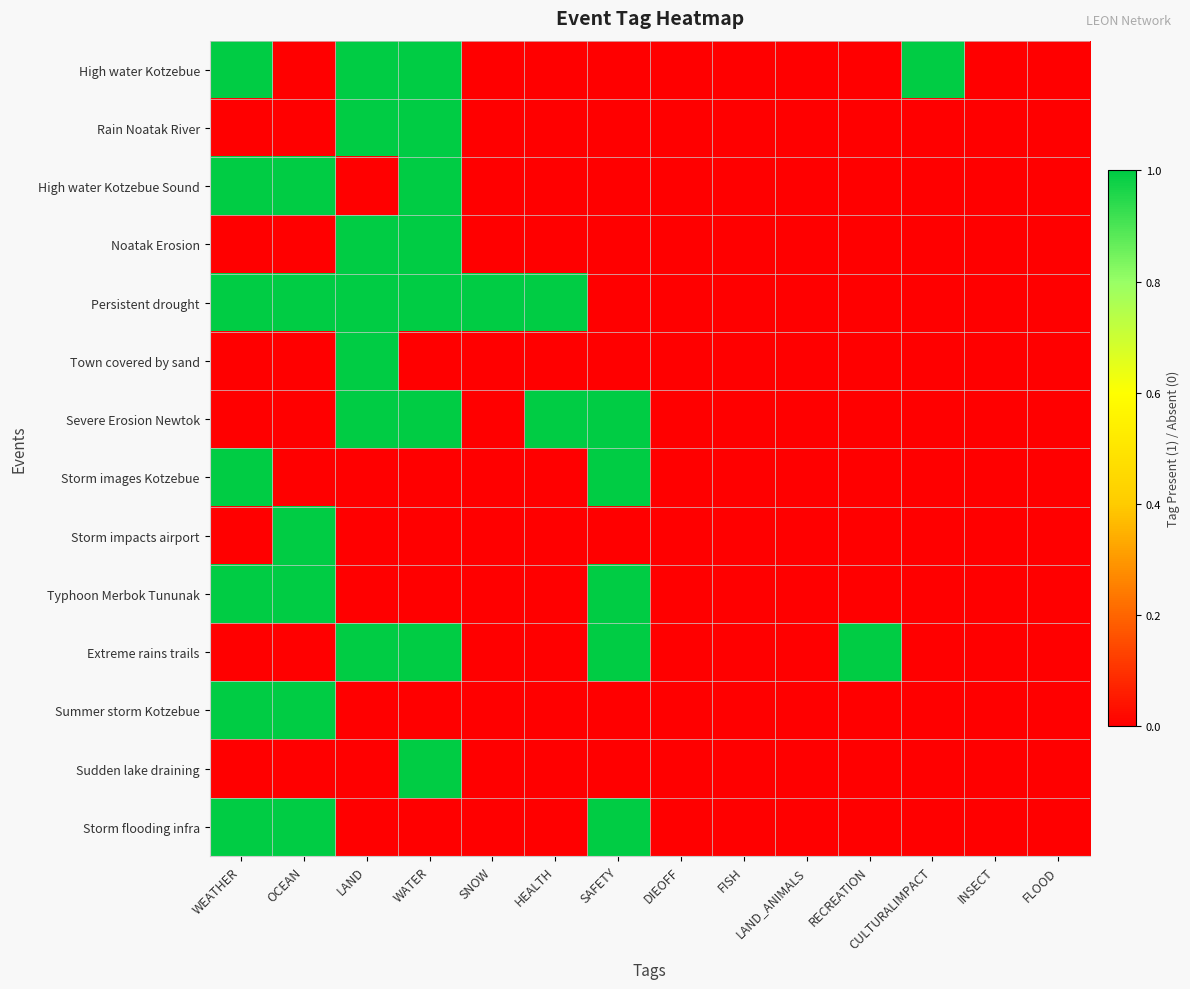

What is the spread (max minus min) of values at RECREATION?

1